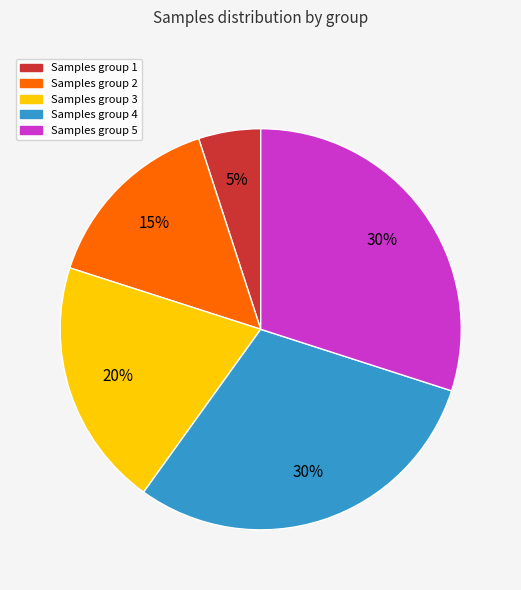

To the nearest percent, what is the difference between the largest and smallest slice percentages?

25%